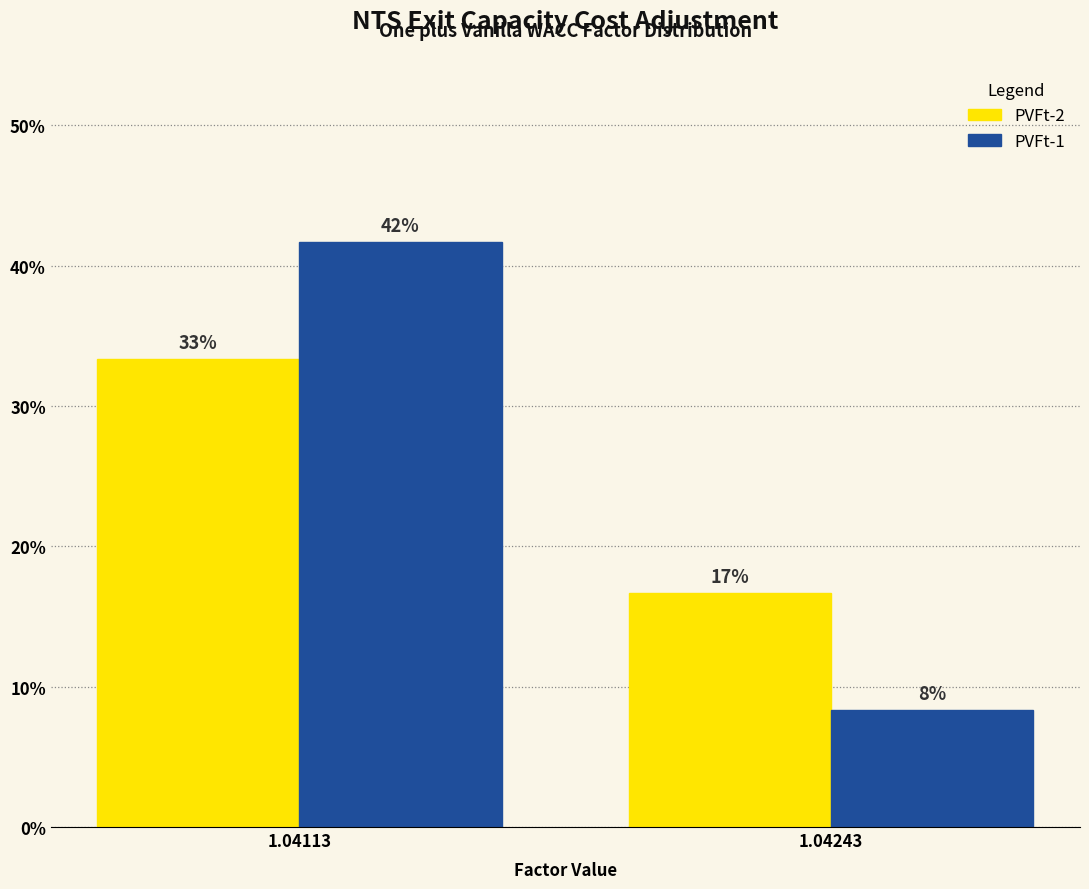

Are the bars grouped side by side (vs. stacked)?

Yes